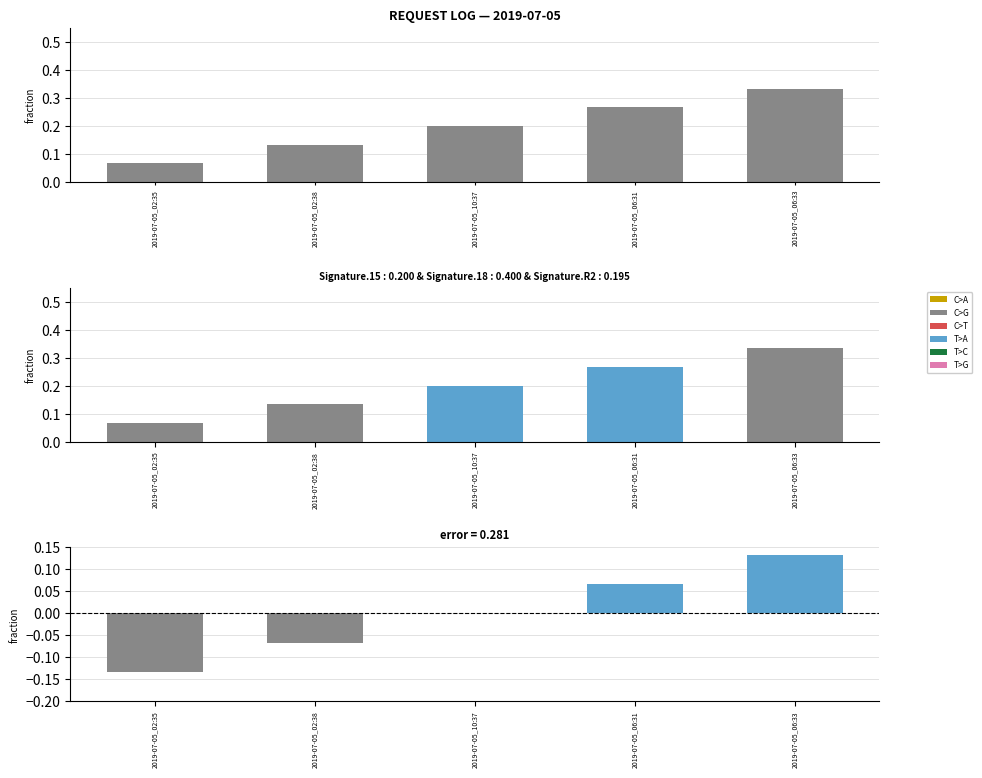

Rank the categories by value from highest to lowest.

2019-07-05_06:33, 2019-07-05_06:31, 2019-07-05_10:37, 2019-07-05_02:38, 2019-07-05_02:35